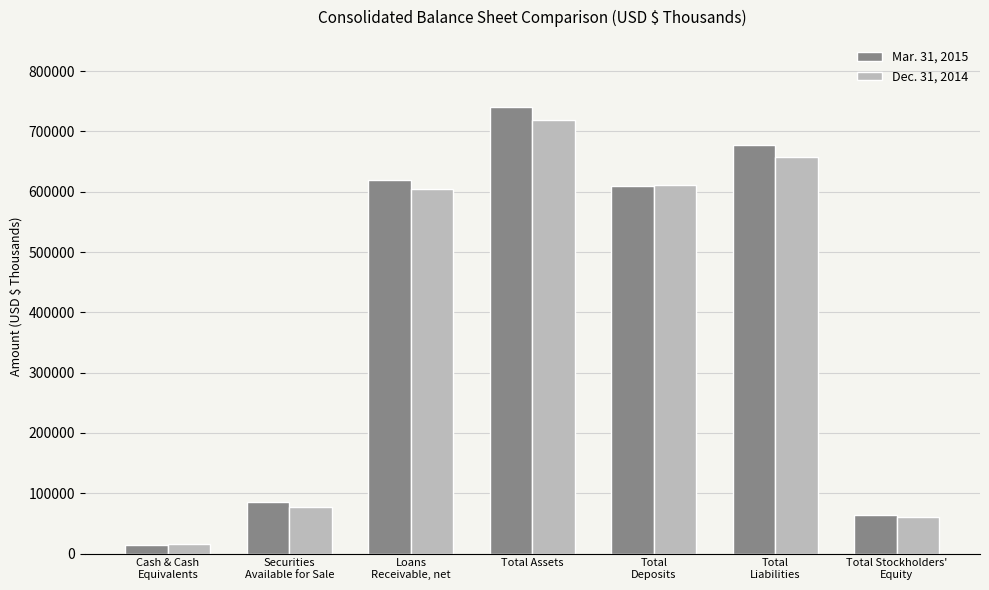

At Total
Liabilities, list the series in order from smallest to largest.

Dec. 31, 2014, Mar. 31, 2015